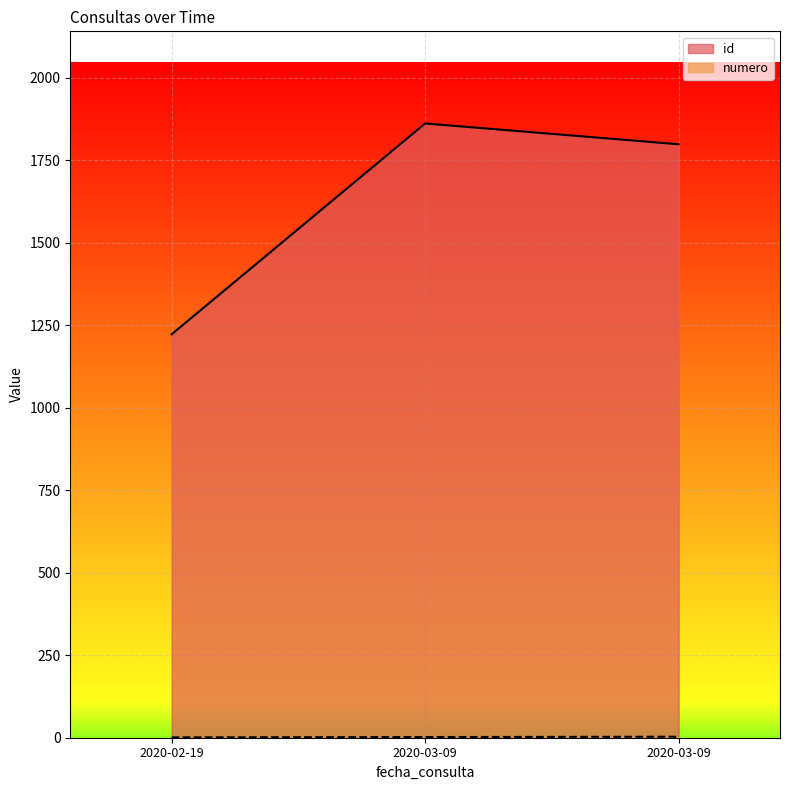

The value of id at 2020-03-09 is 3141. True or false?

False